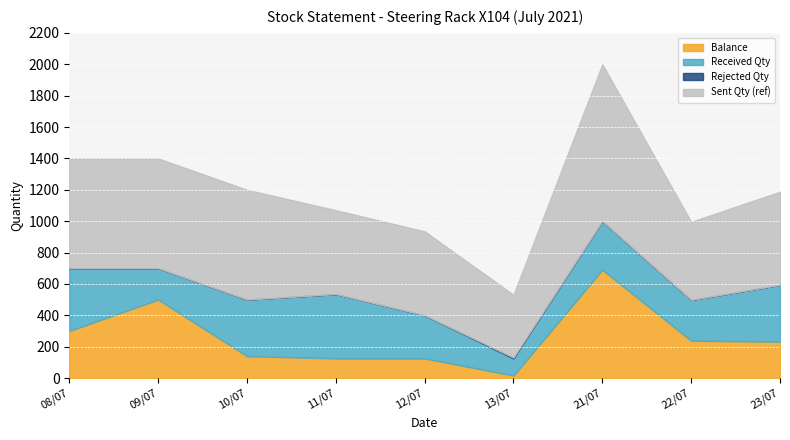

What are all the series names shown in the legend?

Balance, Received Qty, Rejected Qty, Sent Qty (ref)